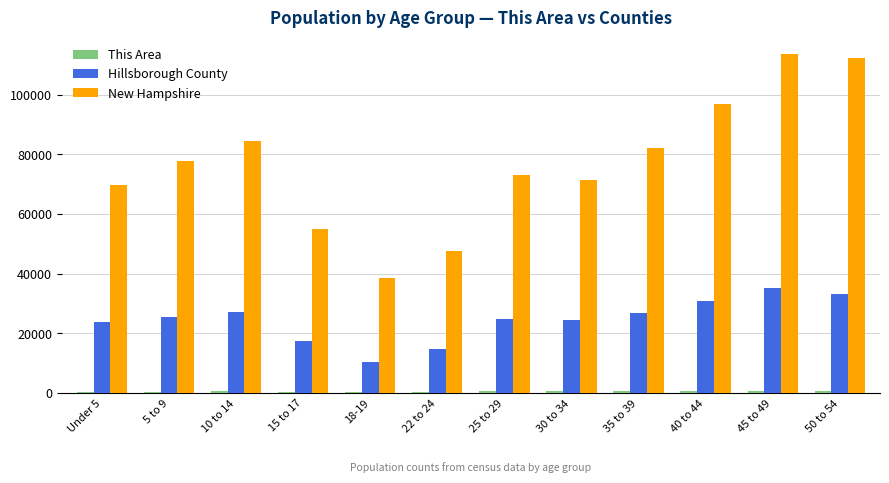

Between 15 to 17 and 35 to 39, which series saw the biggest shift?

New Hampshire